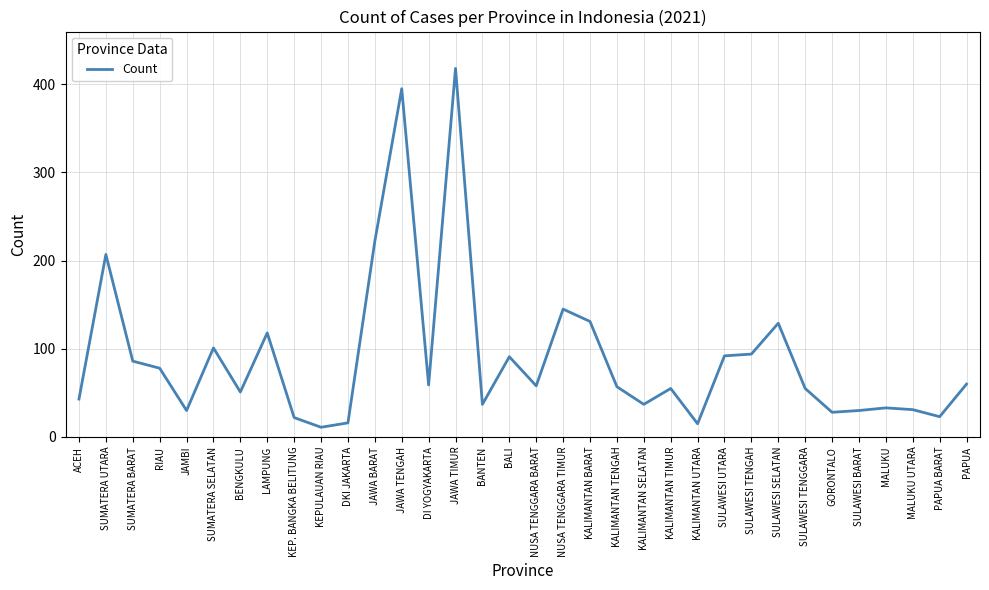

Where is the first local minimum?

JAMBI